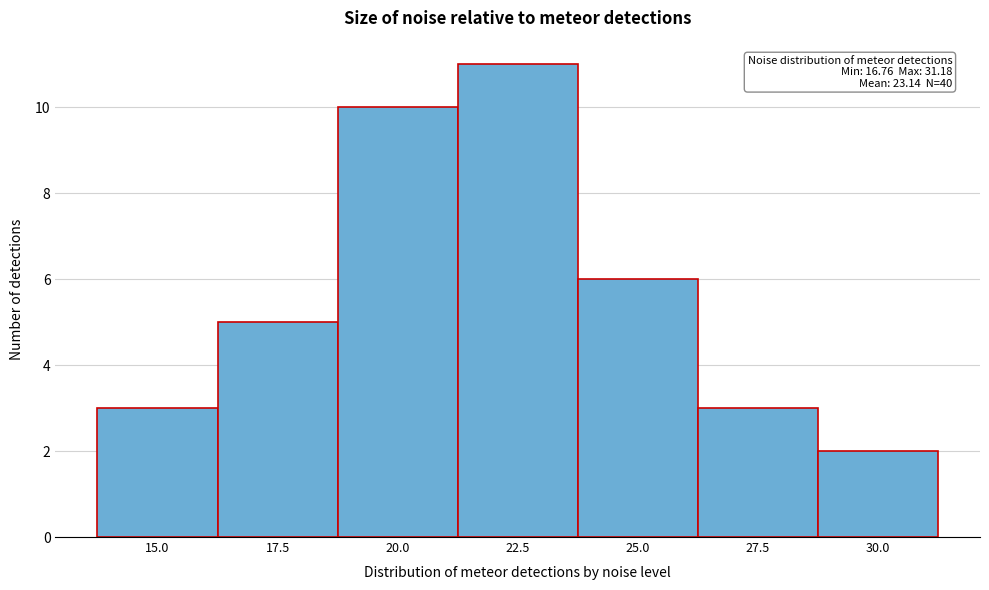

Reading left to right, transcribe all the data shown in this chart.

15.0=3	17.5=5	20.0=10	22.5=11	25.0=6	27.5=3	30.0=2